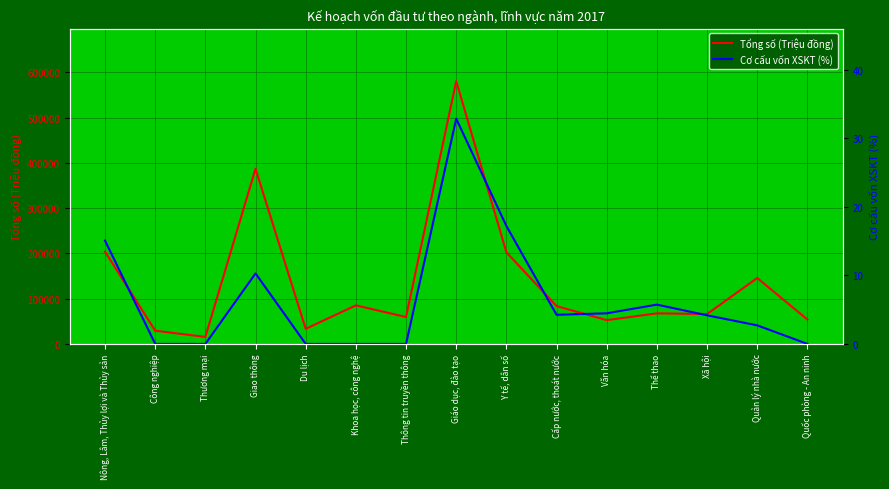

What is the spread (max minus min) of values at Giáo dục, đào tạo?

580634.1